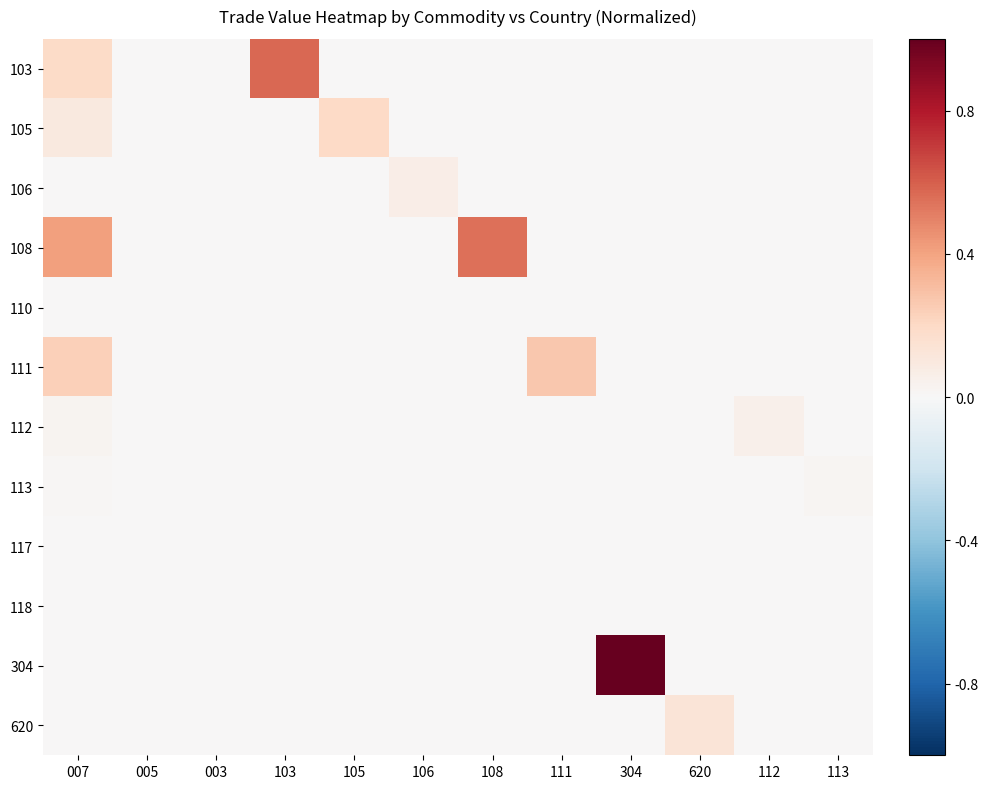

What is the difference between the highest and lowest values at 007?

0.4